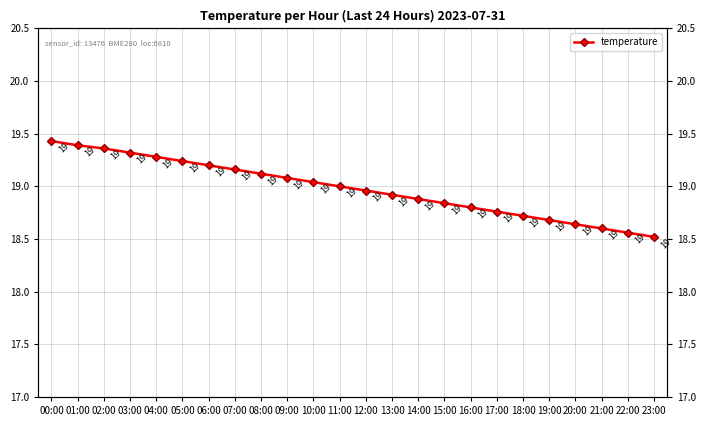

Rank the categories by value from highest to lowest.

00:00, 01:00, 02:00, 03:00, 04:00, 05:00, 06:00, 07:00, 08:00, 09:00, 10:00, 11:00, 12:00, 13:00, 14:00, 15:00, 16:00, 17:00, 18:00, 19:00, 20:00, 21:00, 22:00, 23:00